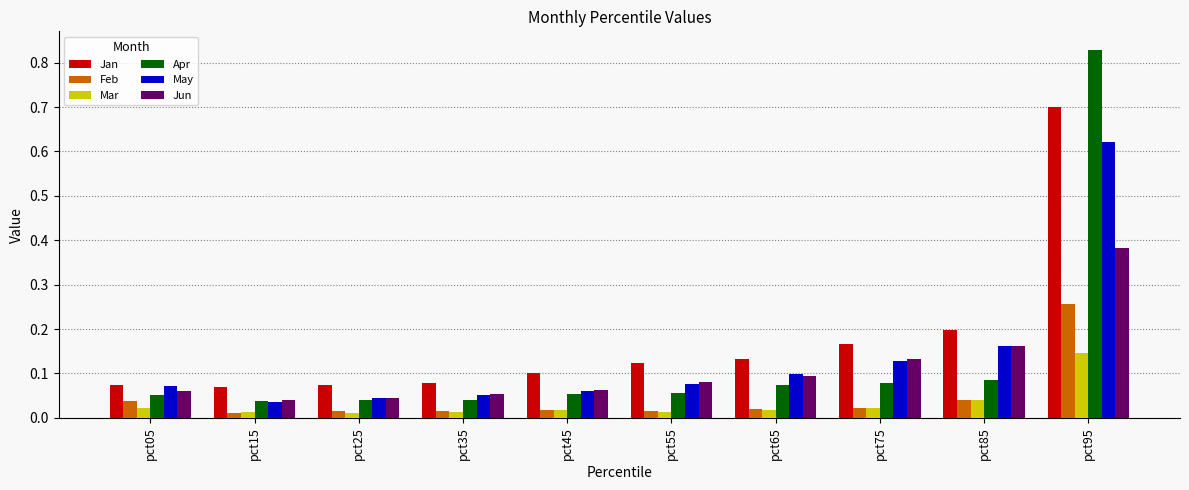

At which category is the sum across all series the highest?

pct95